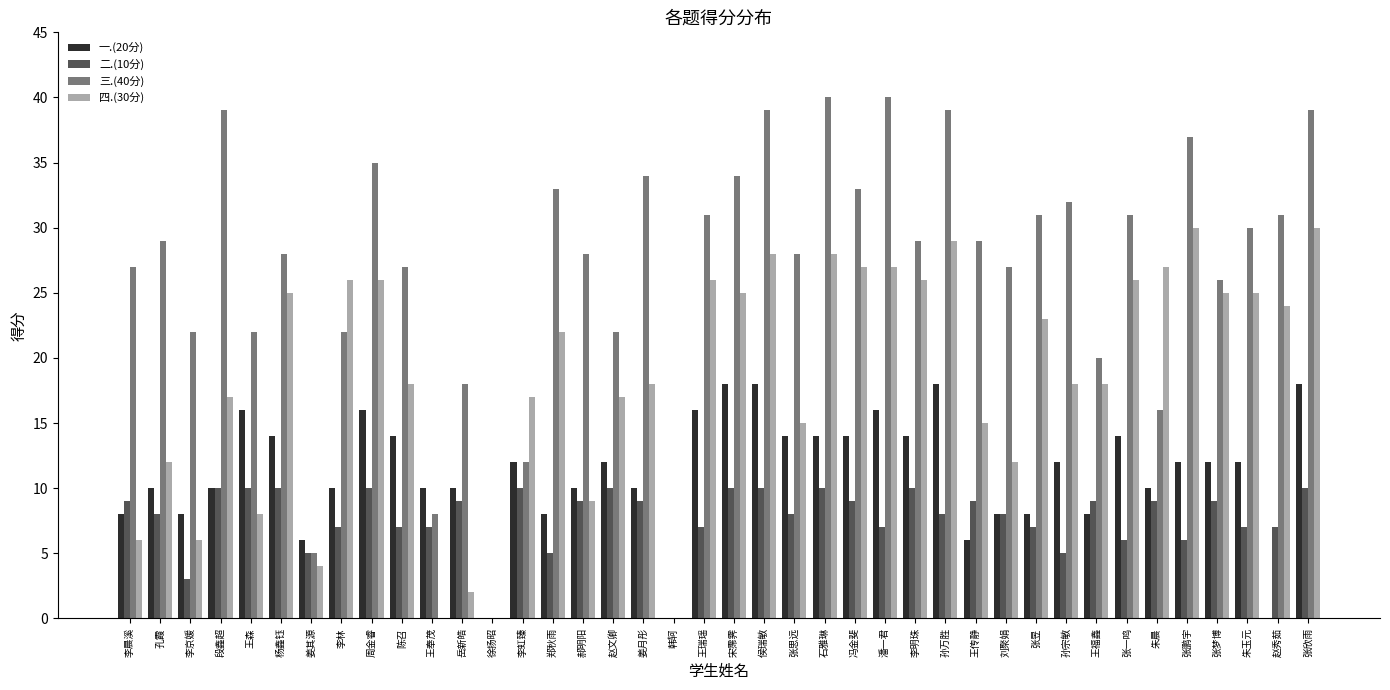

What are all the series names shown in the legend?

一.(20分), 二.(10分), 三.(40分), 四.(30分)